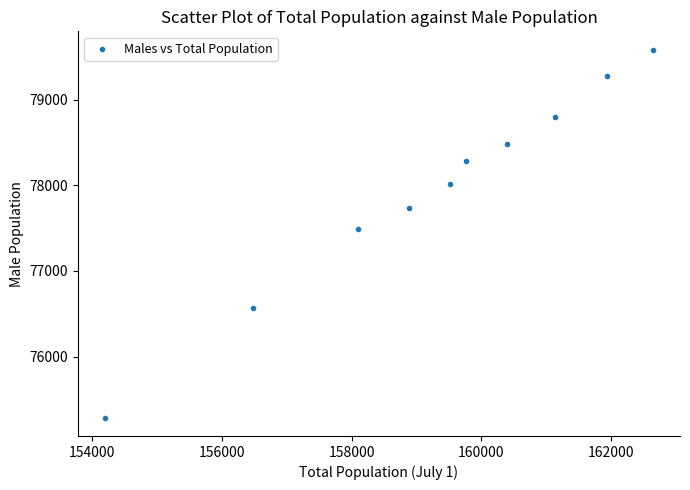

What Y value in the scatter plot is closest to 77436?

77486